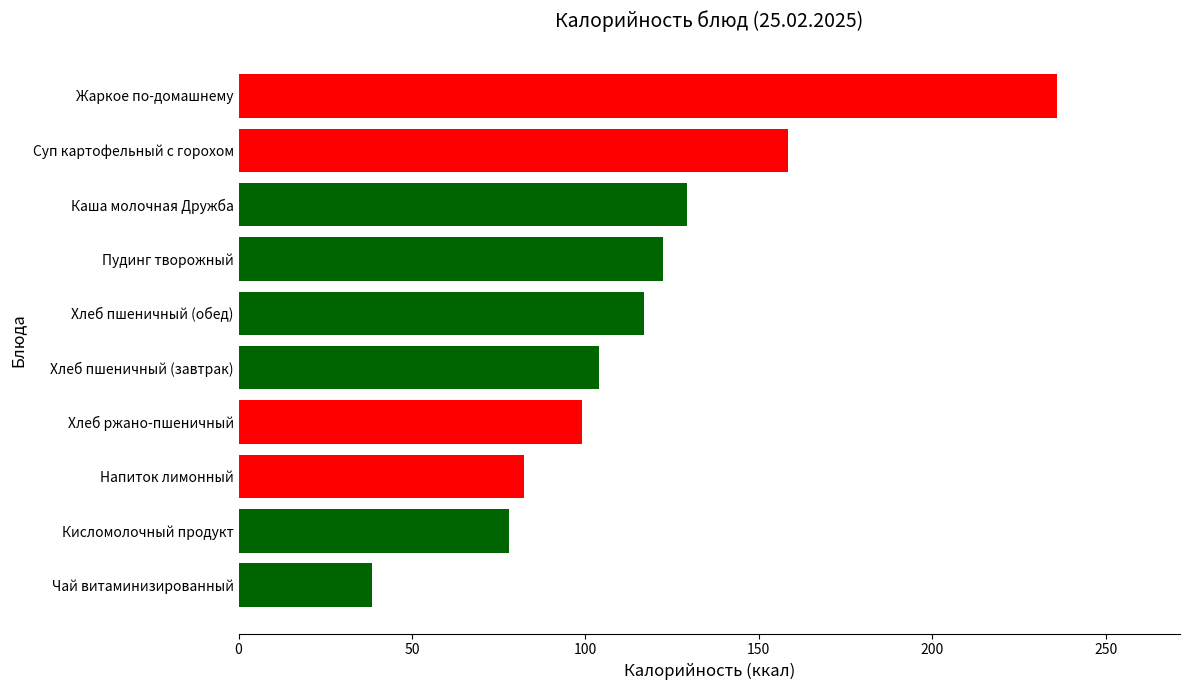

What is the sum of the values at Чай витаминизированный and Жаркое по-домашнему?

274.6